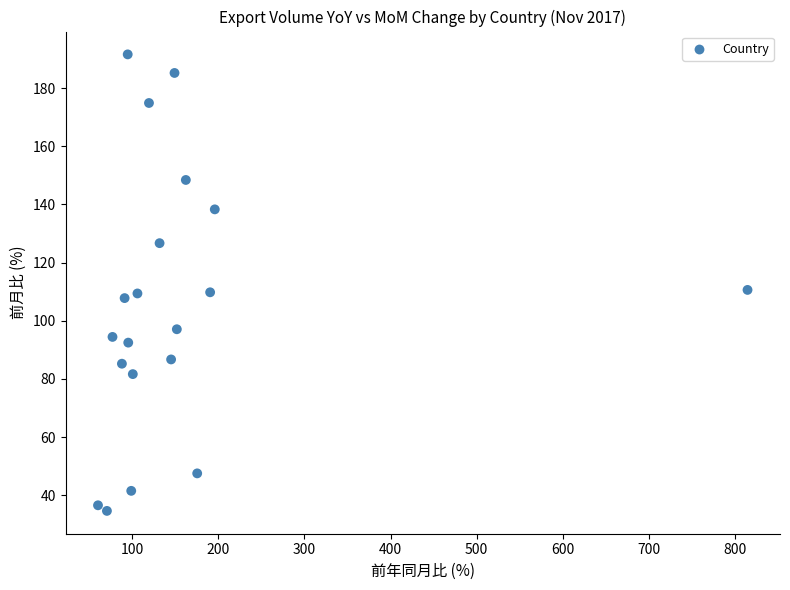

What is the range of X values (max minus min)?

754.3